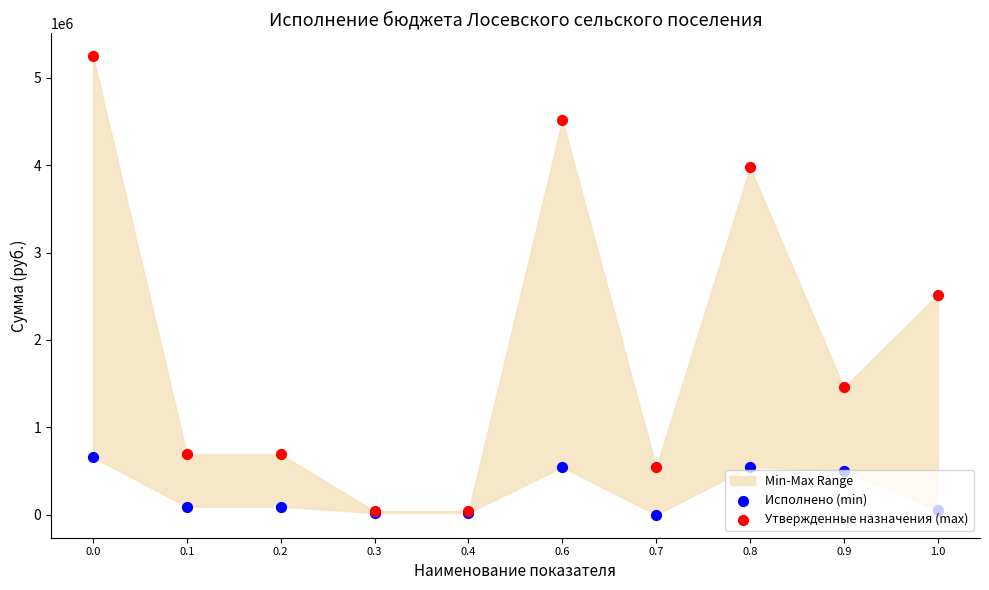

Which series reaches the minimum Y coordinate?

Исполнено (min)